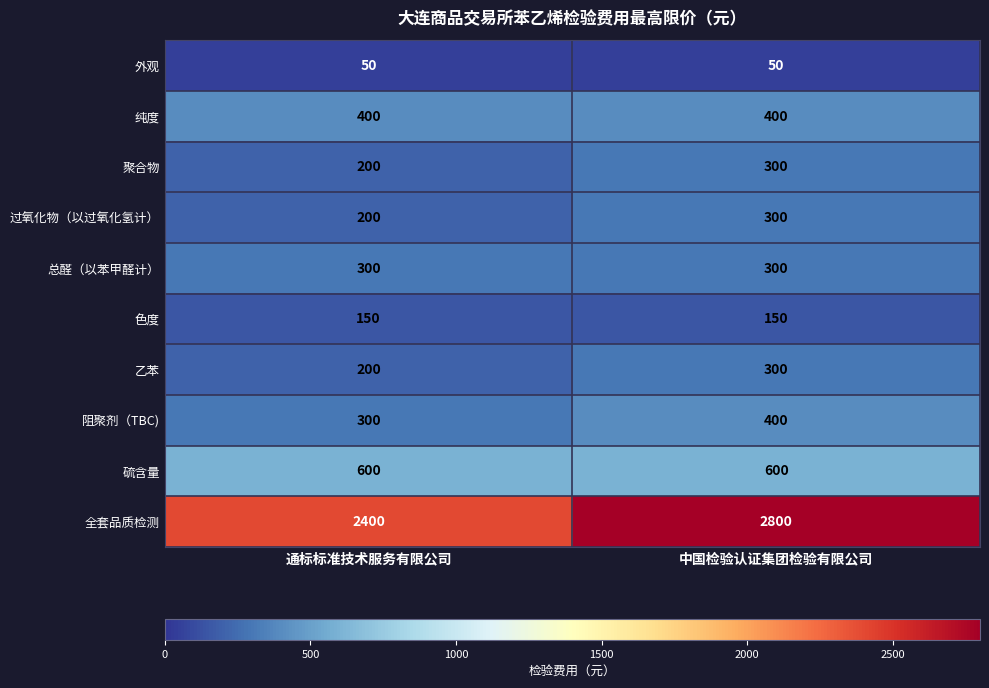

Which series has the largest range (max minus min)?

全套品质检测